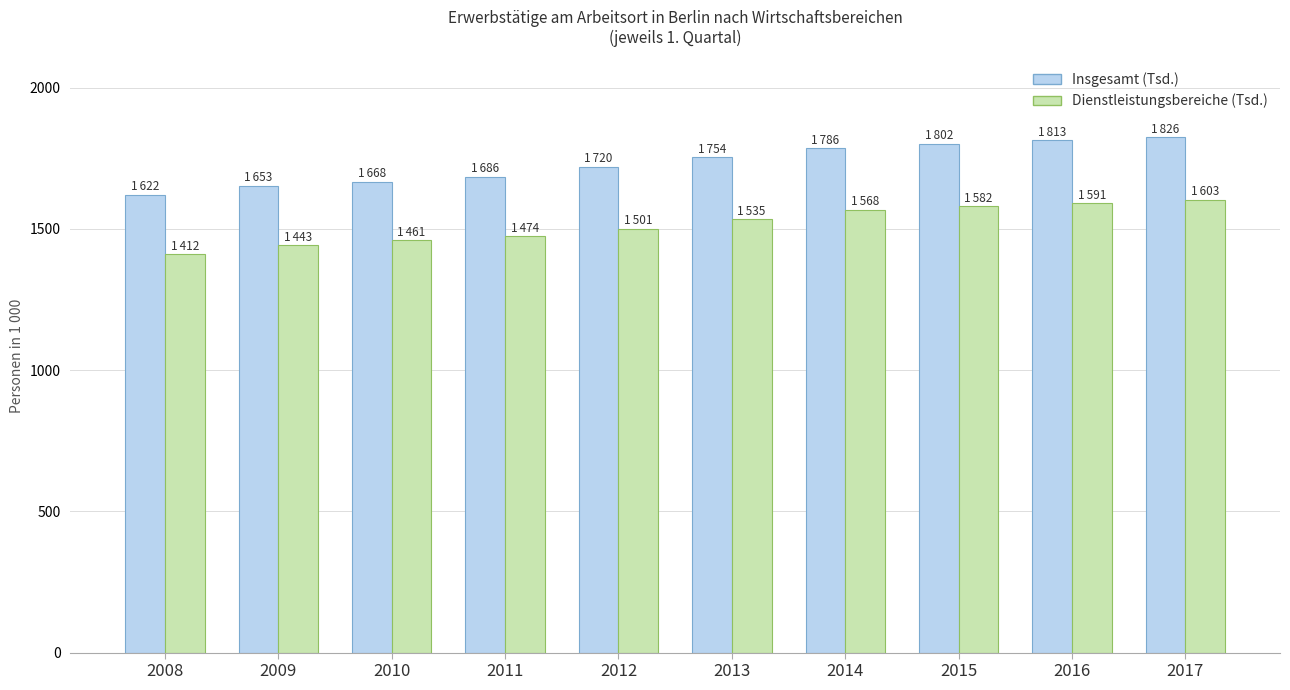

Between 2008 and 2013, which series saw the biggest shift?

Insgesamt (Tsd.)